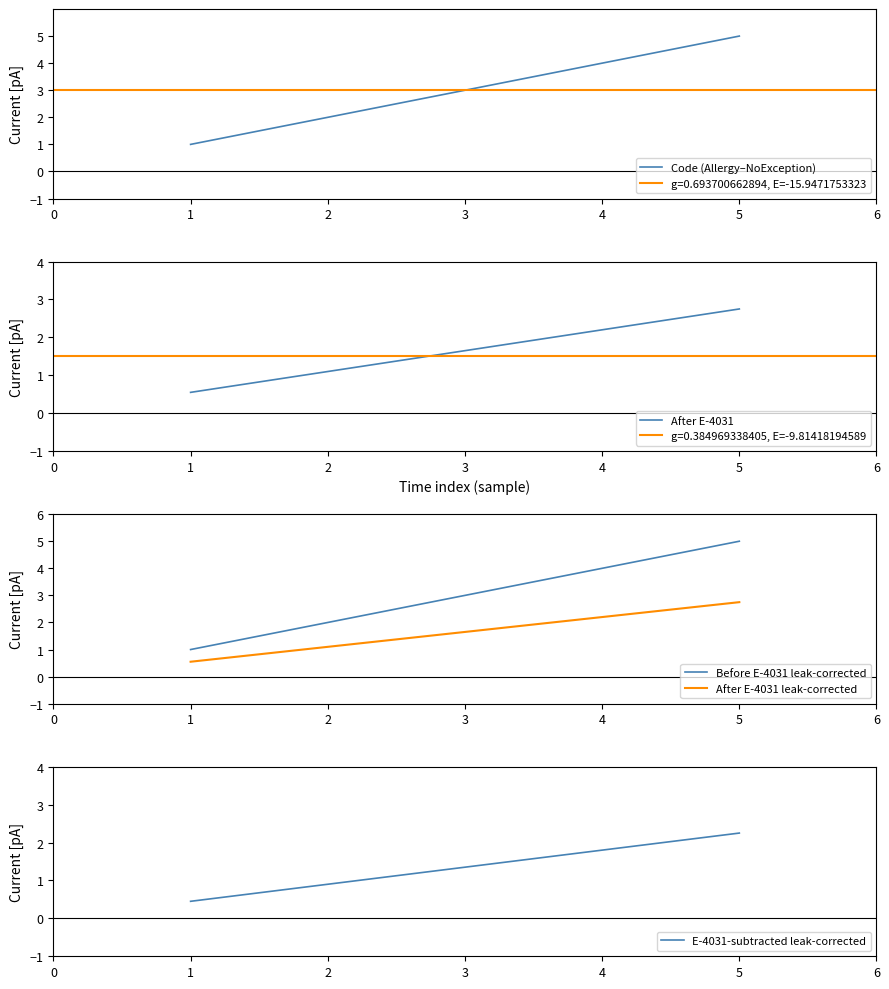

True or false: After E-4031 leak-corrected and Before E-4031 leak-corrected intersect in this chart.

False